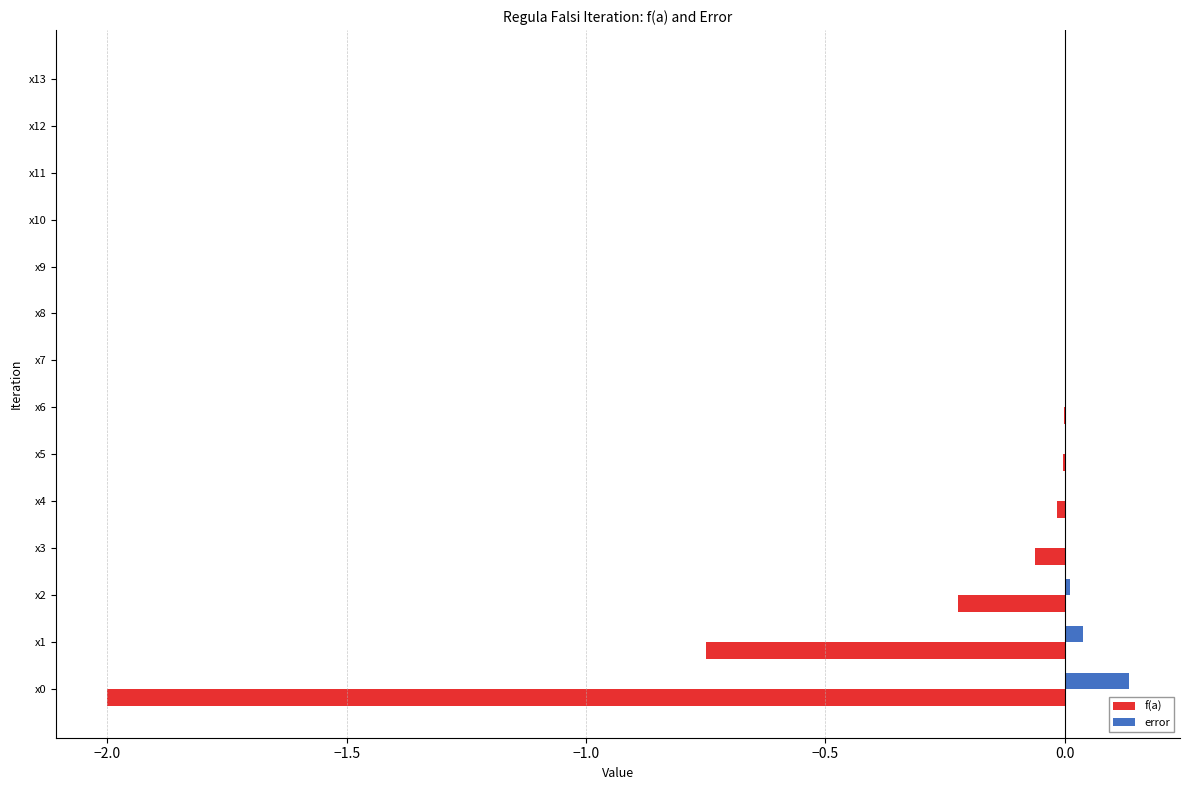

Which series has the largest total across all categories?

error